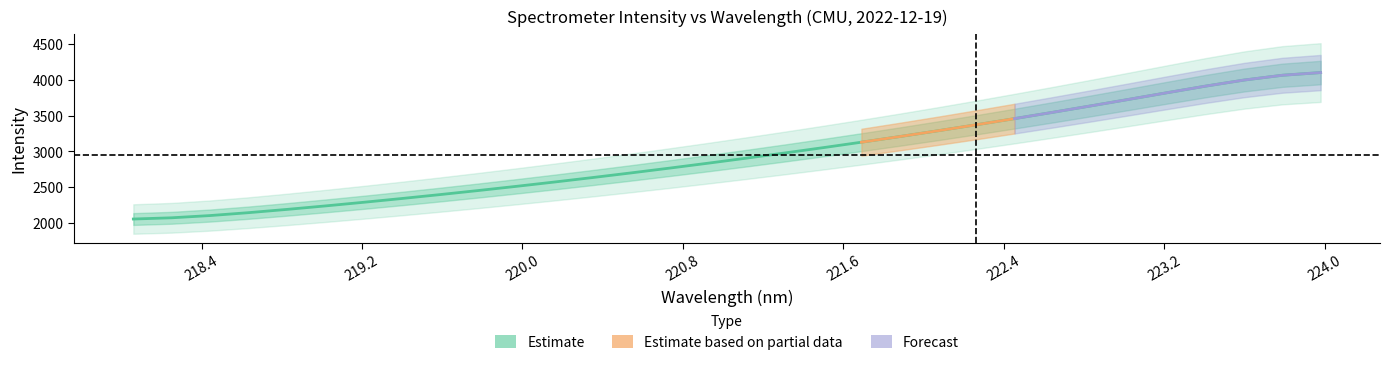

How many lines are shown in the chart?

1